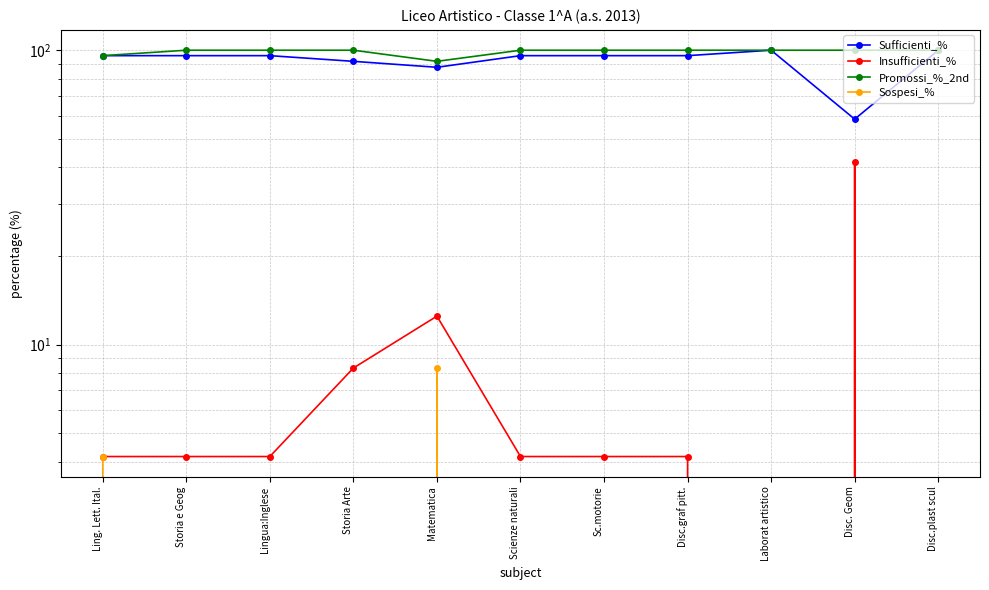

True or false: Sospesi_% and Promossi_%_2nd intersect in this chart.

False